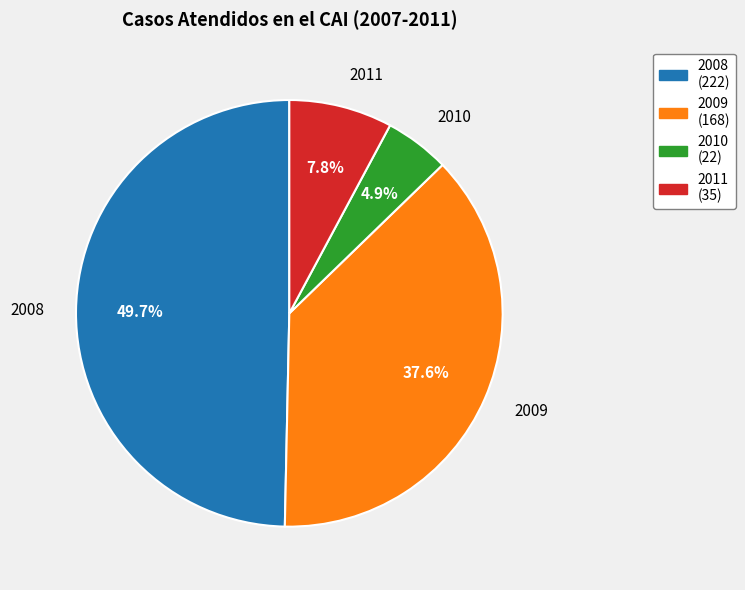

Between 2010 and 2009, which is larger?

2009